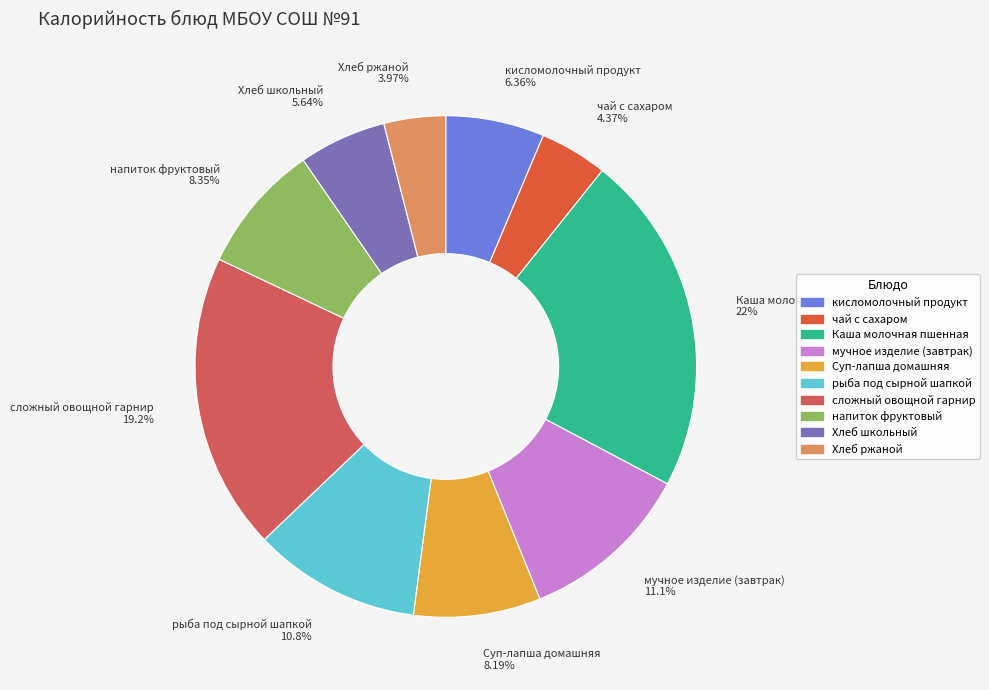

Count the number of slices in the pie.

10